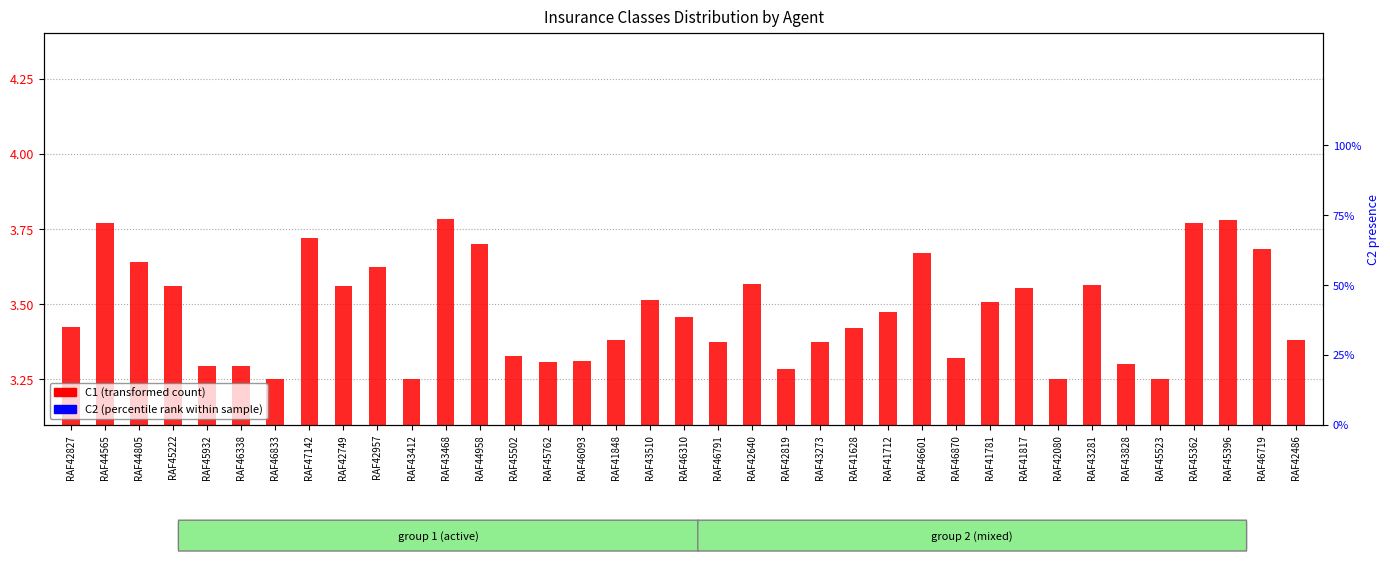

Reading left to right, transcribe all the data shown in this chart.

C1 (transformed count): RAF42827=3.4	RAF44565=3.8	RAF44805=3.6	RAF45222=3.6	RAF45932=3.3	RAF46338=3.3	RAF46833=3.2	RAF47142=3.7	RAF42749=3.6	RAF42957=3.6	RAF43412=3.2	RAF43468=3.8	RAF44958=3.7	RAF45502=3.3	RAF45762=3.3	RAF46093=3.3	RAF41848=3.4	RAF43510=3.5	RAF46310=3.5	RAF46791=3.4	RAF42640=3.6	RAF42819=3.3	RAF43273=3.4	RAF41628=3.4	RAF41712=3.5	RAF46601=3.7	RAF46870=3.3	RAF41781=3.5	RAF41817=3.6	RAF42080=3.2	RAF43281=3.6	RAF43828=3.3	RAF45523=3.2	RAF45362=3.8	RAF45396=3.8	RAF46719=3.7	RAF42486=3.4
C2 (percentile rank within sample): RAF42827=0.0	RAF44565=0.0	RAF44805=0.0	RAF45222=0.0	RAF45932=0.1	RAF46338=0.1	RAF46833=0.0	RAF47142=0.0	RAF42749=0.1	RAF42957=0.1	RAF43412=0.1	RAF43468=0.1	RAF44958=0.1	RAF45502=0.0	RAF45762=0.1	RAF46093=0.1	RAF41848=0.1	RAF43510=0.1	RAF46310=0.1	RAF46791=0.1	RAF42640=0.1	RAF42819=0.1	RAF43273=0.0	RAF41628=0.0	RAF41712=0.0	RAF46601=0.0	RAF46870=0.0	RAF41781=0.0	RAF41817=0.0	RAF42080=0.0	RAF43281=0.0	RAF43828=0.0	RAF45523=0.0	RAF45362=0.0	RAF45396=0.0	RAF46719=0.0	RAF42486=0.0